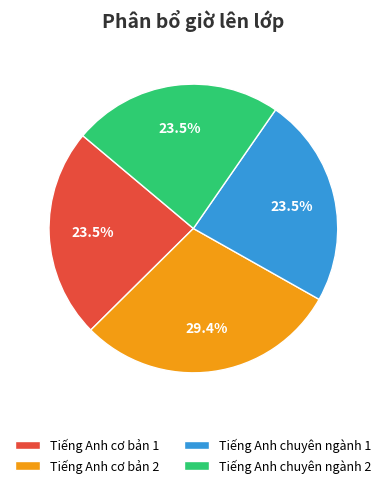

What is the ratio of the value at Tiếng Anh cơ bản 1 to the value at Tiếng Anh chuyên ngành 2?

1.0